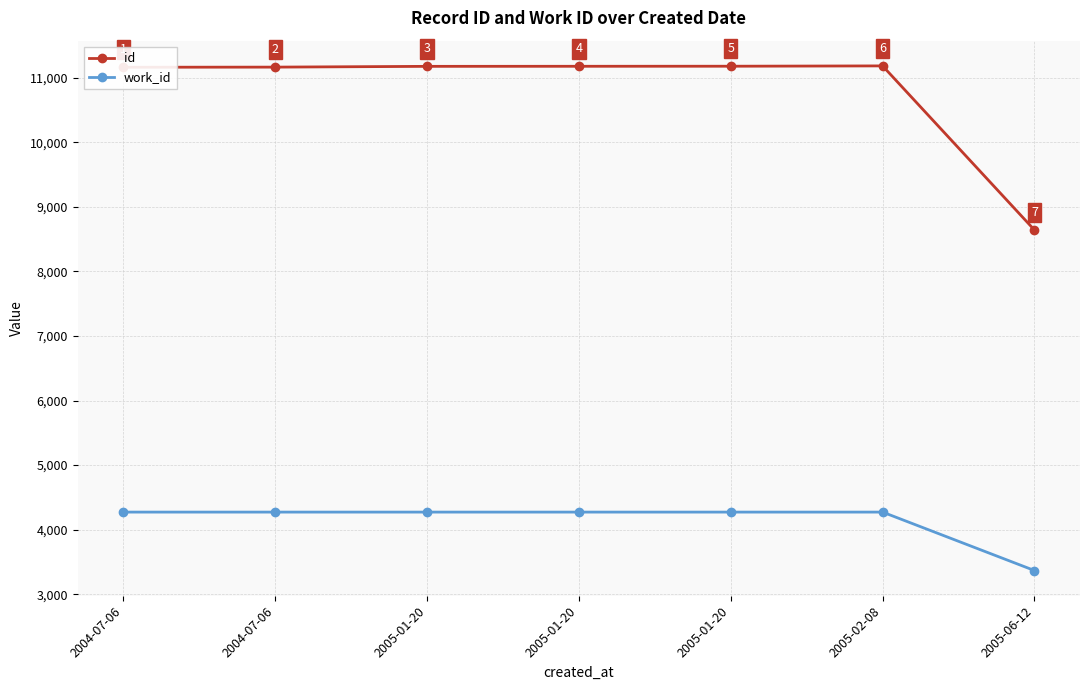

Rank the series by their average value, from highest to lowest.

id, work_id